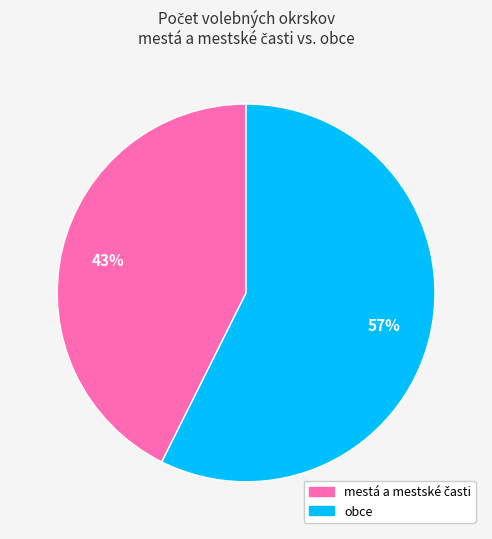

How many slices are in this pie chart?

2